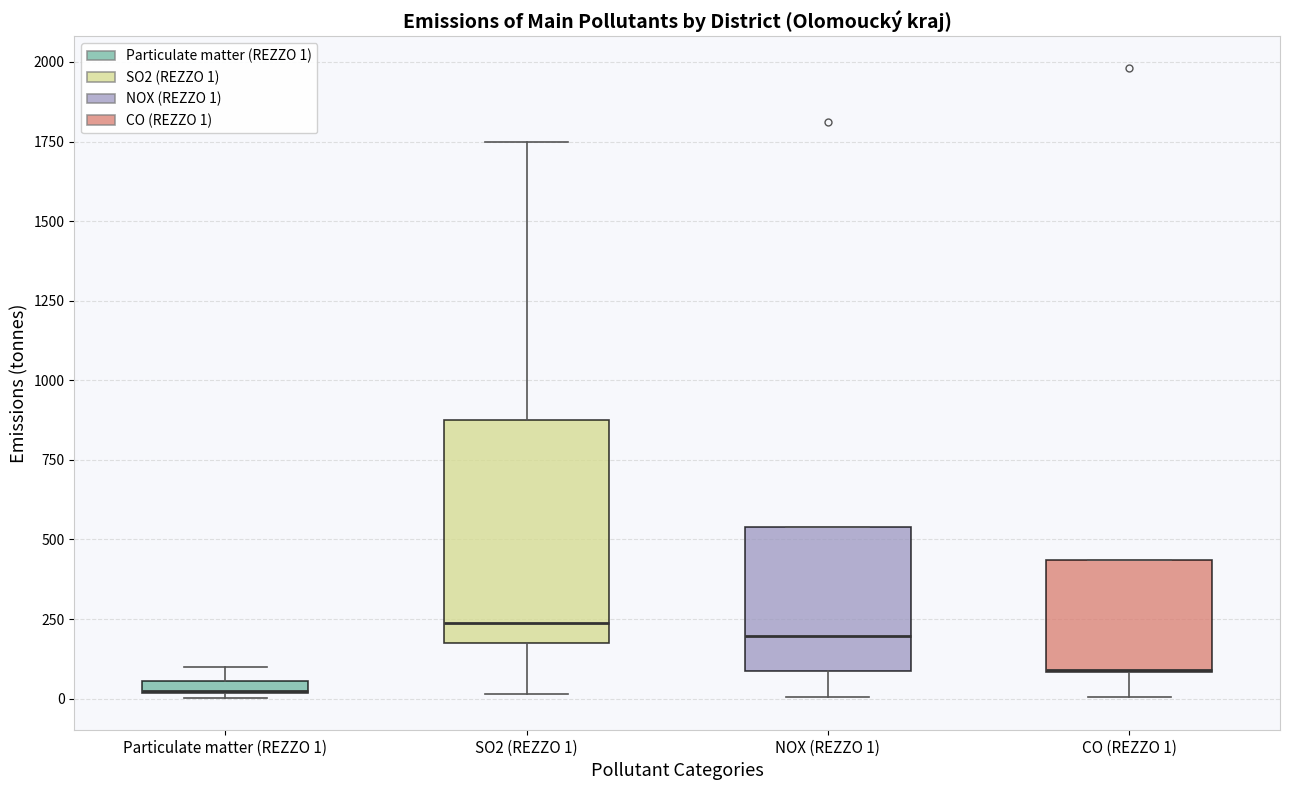

Where does the lower whisker of the box for CO (REZZO 1) end on the y-axis? The values are not printed on the chart, so give them approximately, as read against the axis.

0